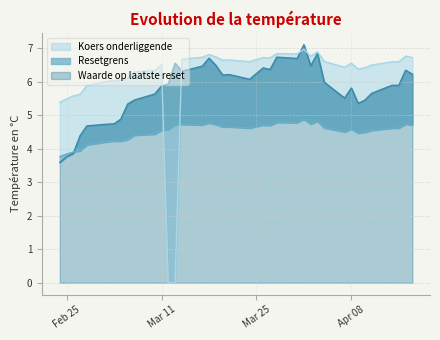

How many intersections are there between Waarde op laatste reset and Resetgrens?

1